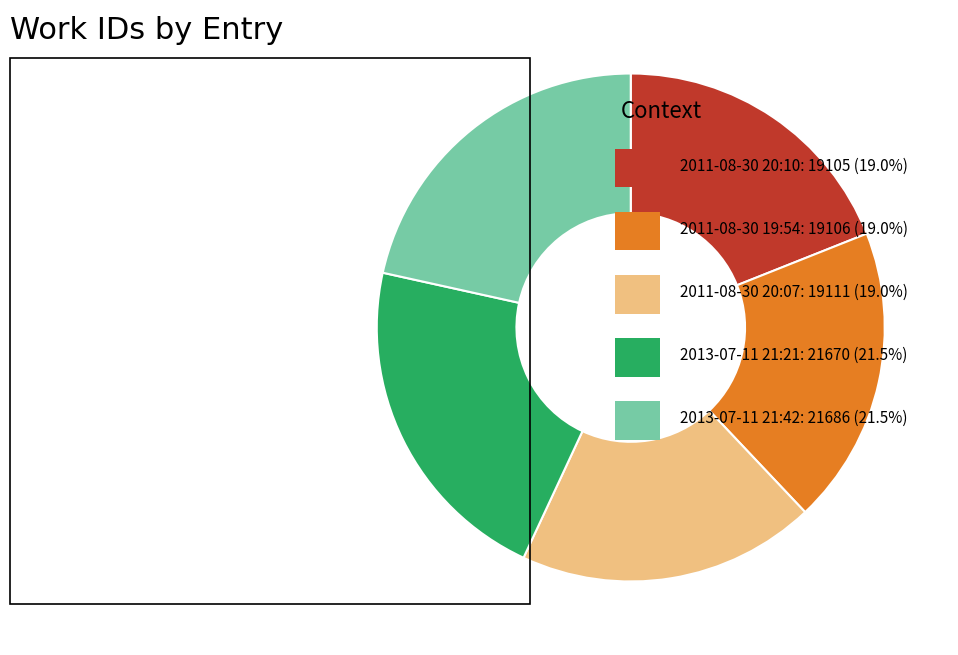

Is there any slice that represents more than half of the pie?

No